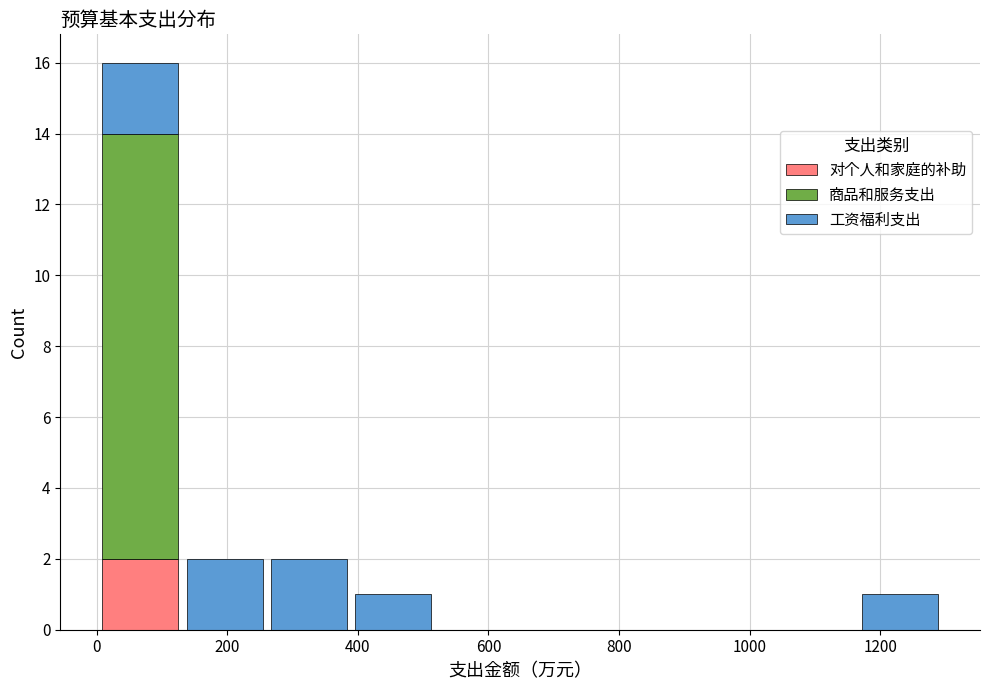

Reading left to right, transcribe this chart: for each stacked bar, give the range it covers on the x-axis and its total height. Neither the bar edges nor the heights are printed on the chart, so give them approximately, as read against the axes.

0 to 140: 16
140 to 260: 2
260 to 380: 2
380 to 520: 1
520 to 640: 0
640 to 780: 0
780 to 900: 0
900 to 1040: 0
1040 to 1160: 0
1160 to 1300: 1